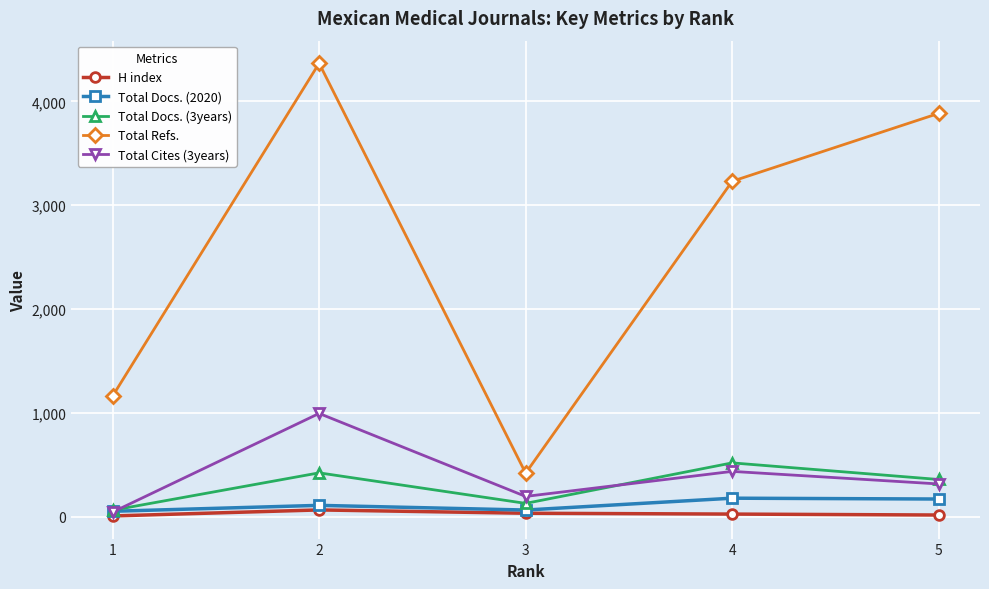

List the series in order of their peak value, highest first.

Total Refs., Total Cites (3years), Total Docs. (3years), Total Docs. (2020), H index